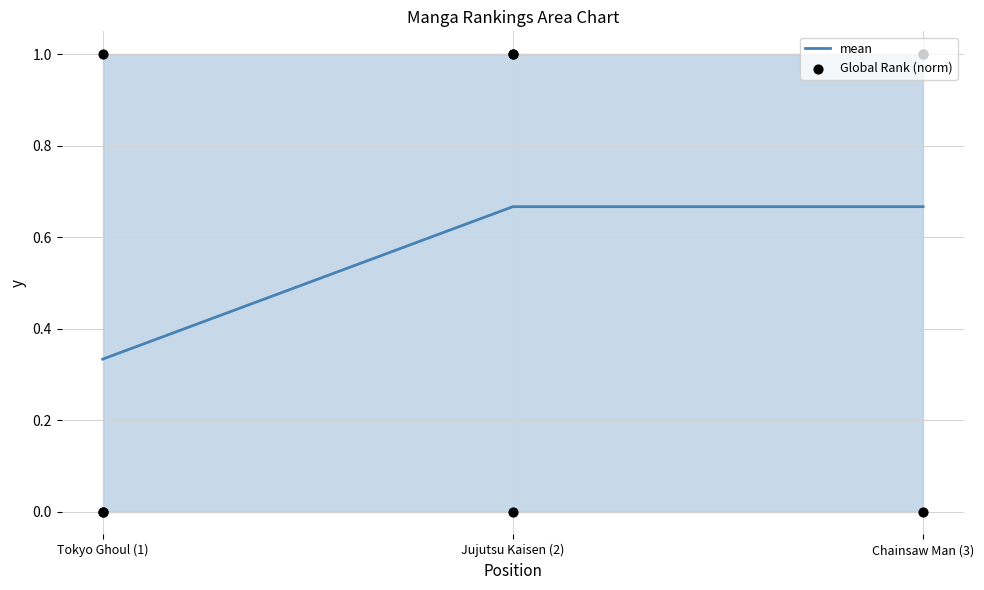

Which series has the largest total across all categories?

Global Rank (norm)